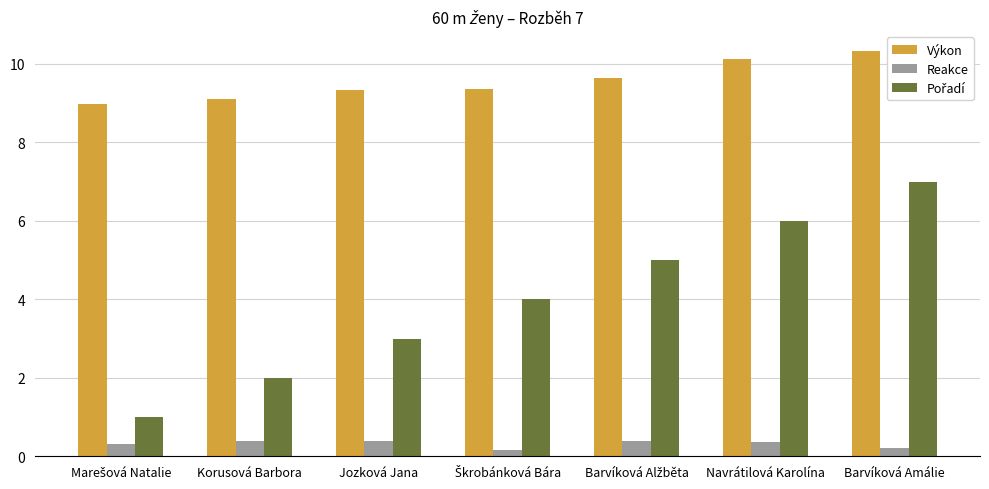

How many bars are there in each group?

3